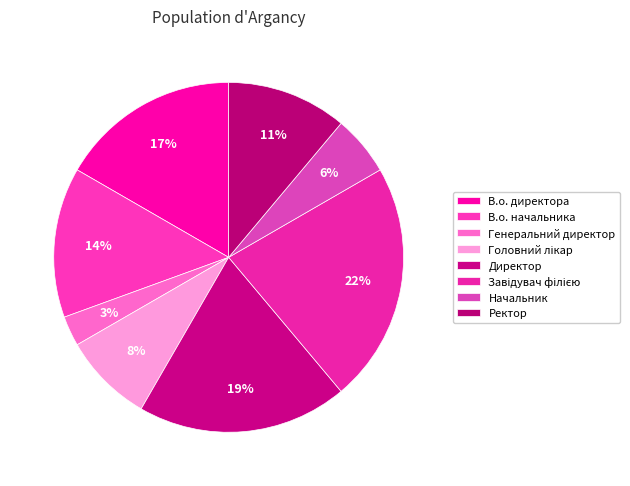

Rank the categories by value from highest to lowest.

Завідувач філією, Директор, В.о. директора, В.о. начальника, Ректор, Головний лікар, Начальник, Генеральний директор